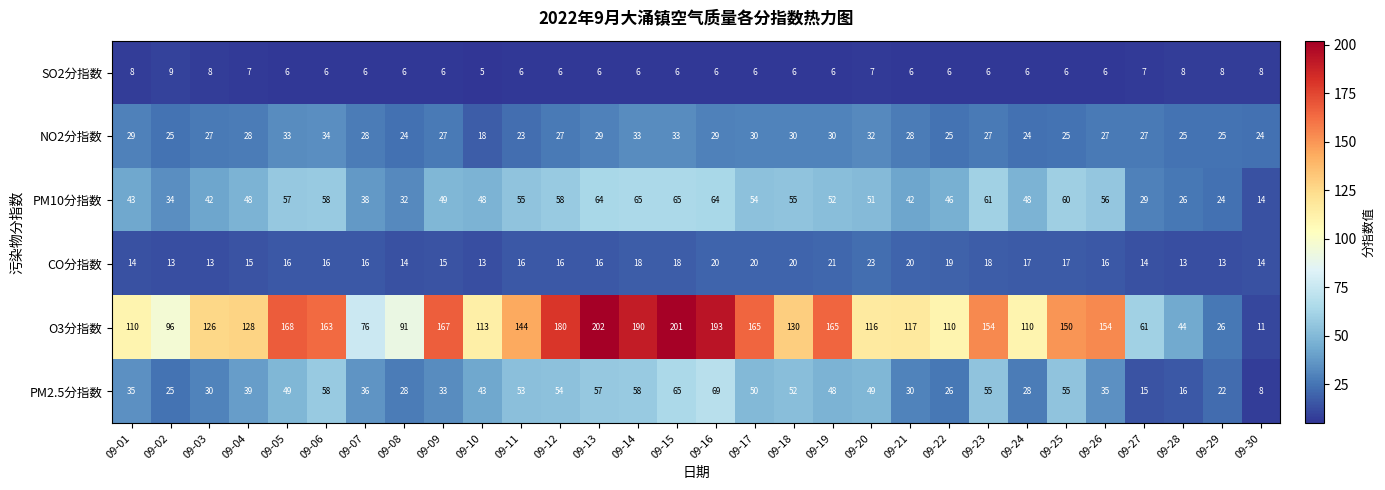

What is the approximate value of SO2分指数 at 09-29?

8